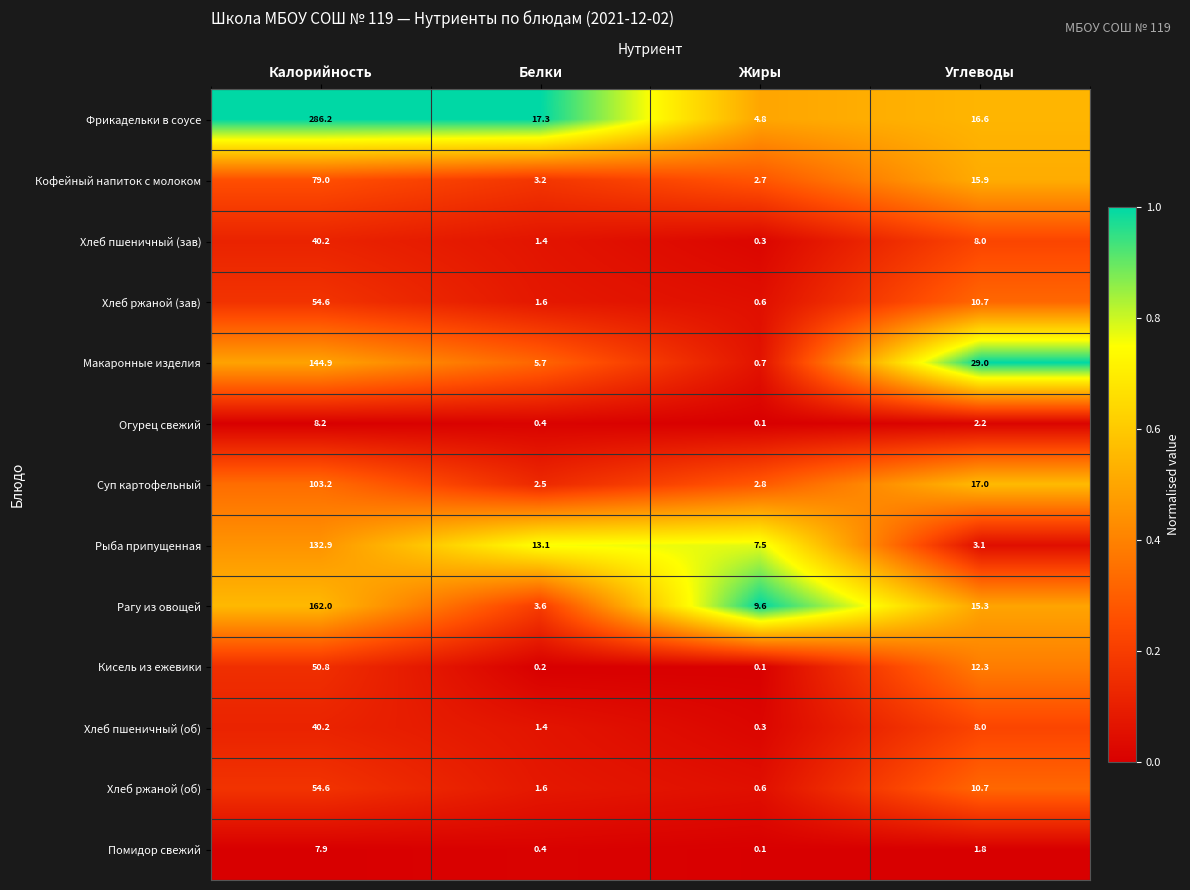

True or false: Макаронные изделия has a value of 59.2 at Калорийность.

False